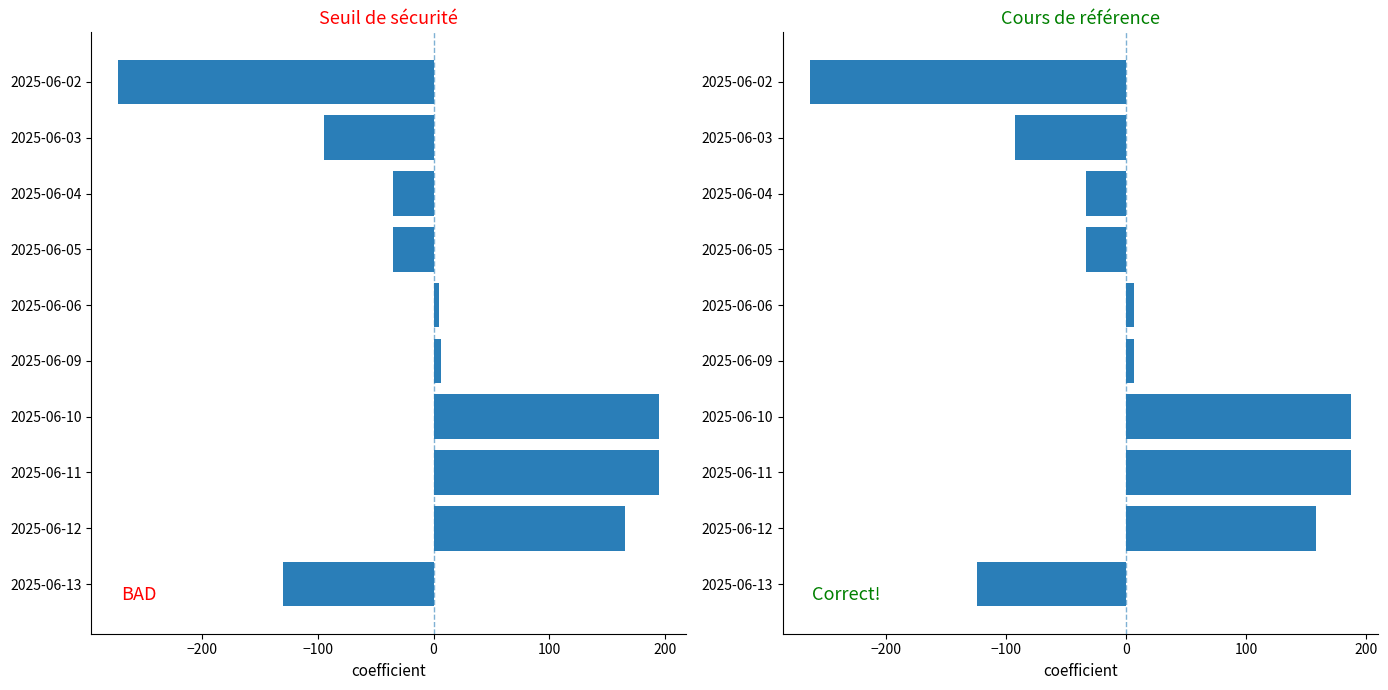

Rank the series by their maximum value, from lowest to highest.

Cours de référence, Seuil de sécurité